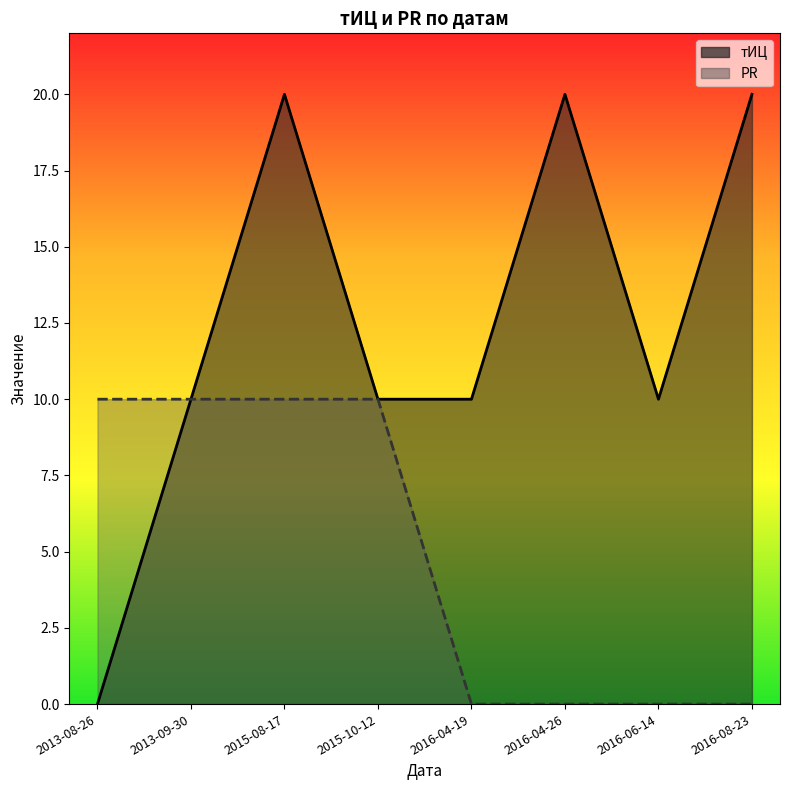

At which label does тИЦ first exceed 10?

2015-08-17